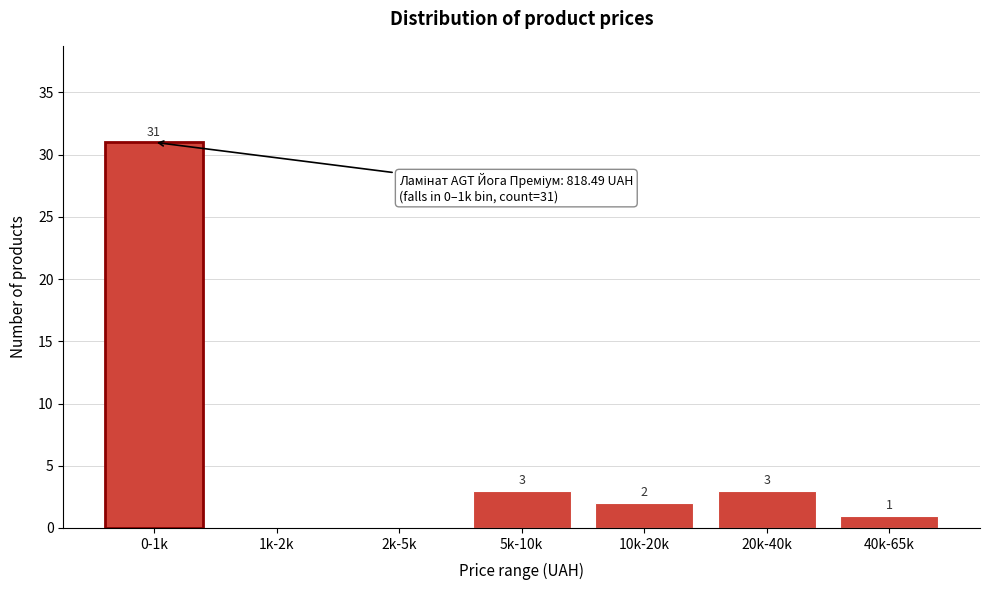

Reading left to right, what are all the values shown in this chart?

0-1k=31	1k-2k=0	2k-5k=0	5k-10k=3	10k-20k=2	20k-40k=3	40k-65k=1